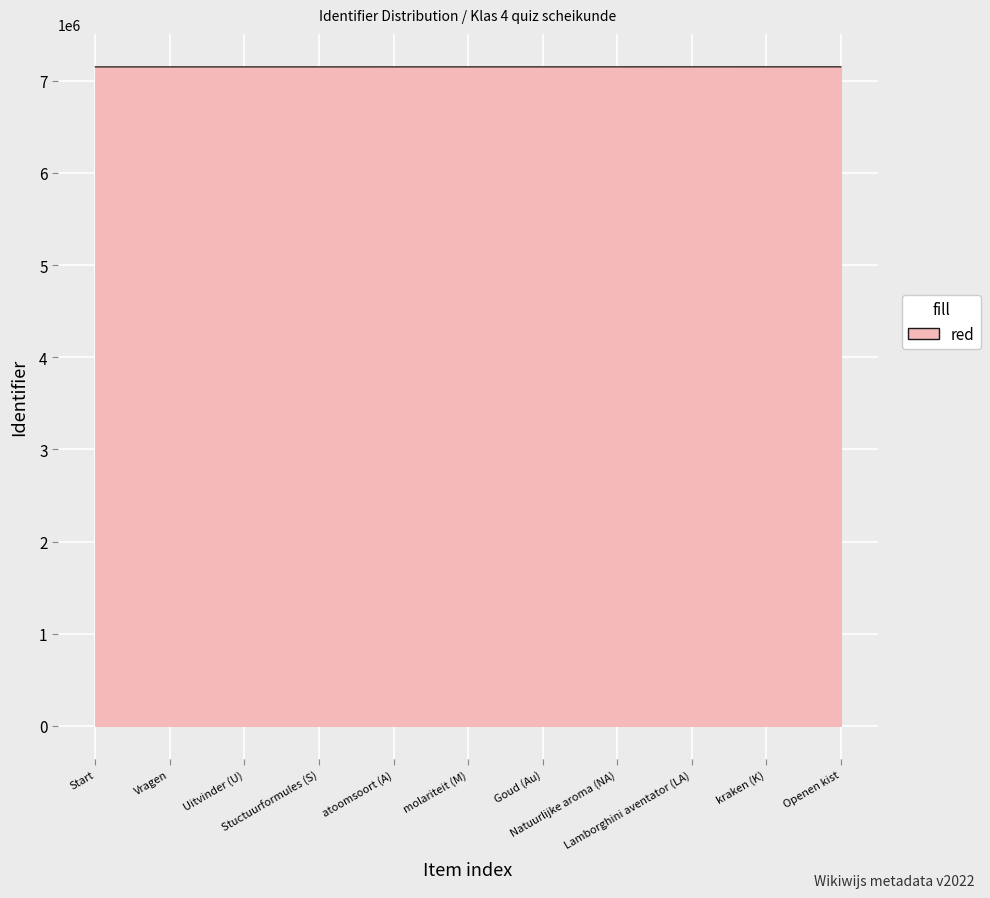

What is the minimum value shown in the chart?

7151058.9